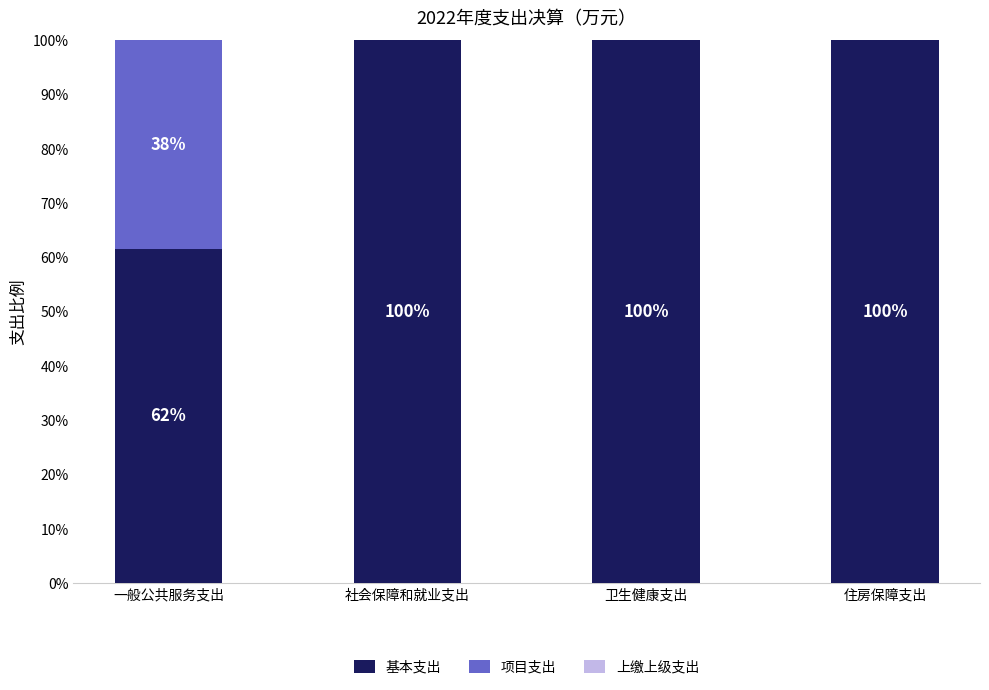

What is the maximum value for 基本支出?

100.0